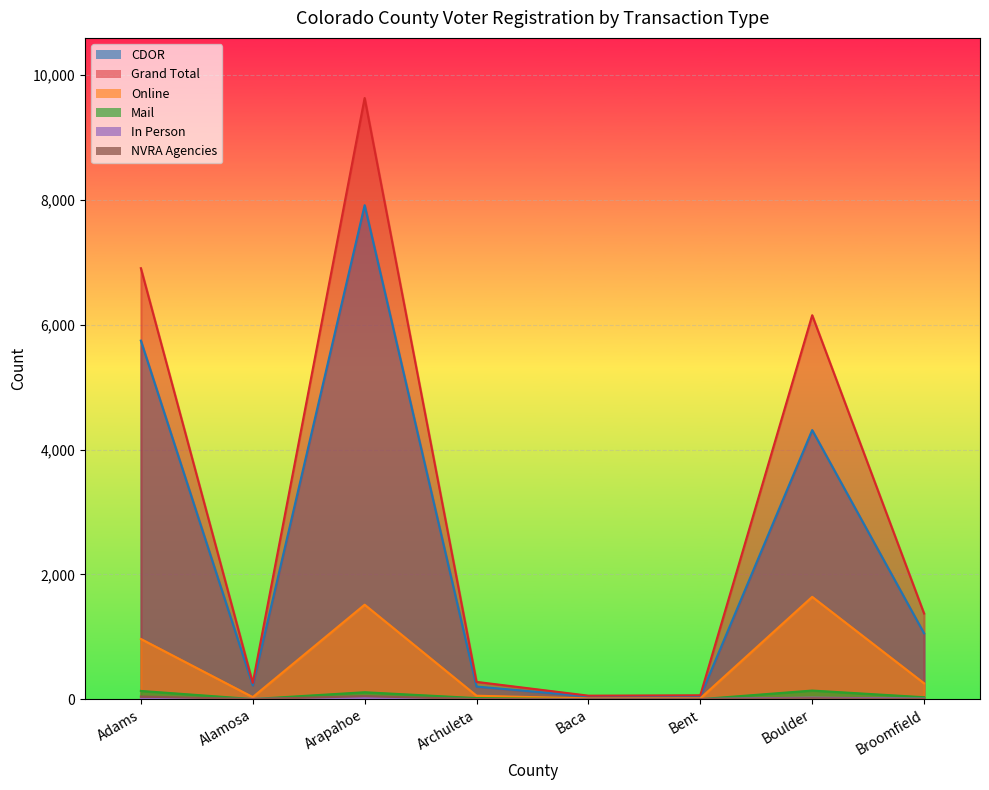

What is the sum of all In Person values?

64